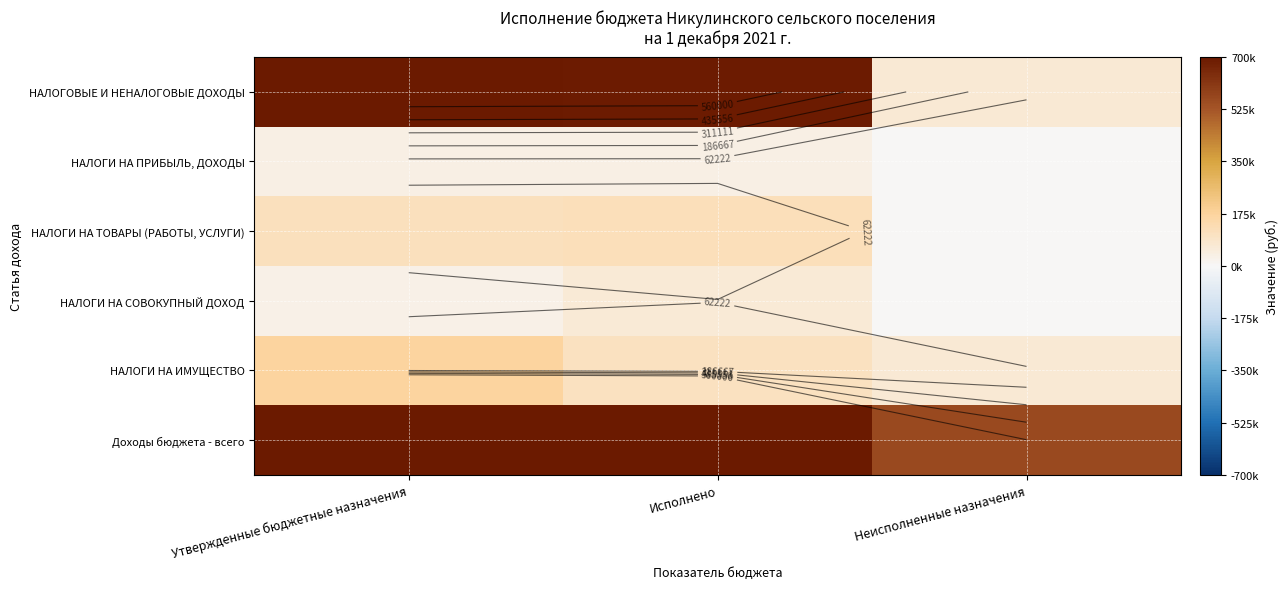

What is the minimum value for НАЛОГИ НА ИМУЩЕСТВО?

65908.9